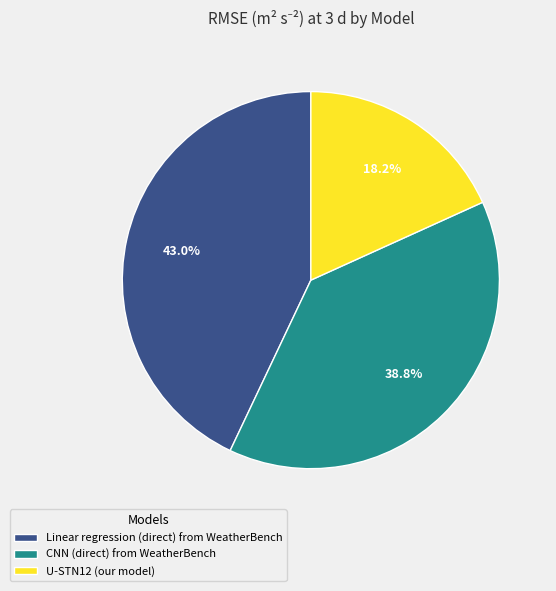

How many segments does this pie chart have?

3